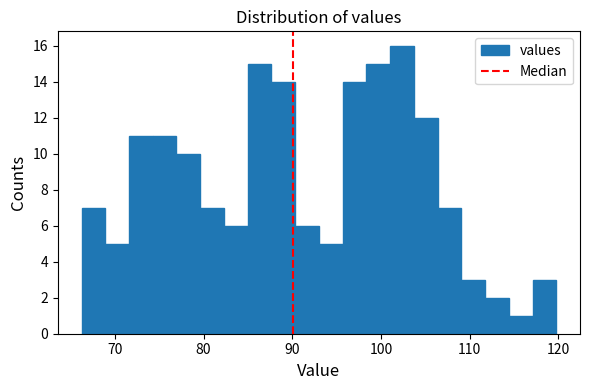

Read against the x-axis, roughly where is the centre of the tallest bar?

102